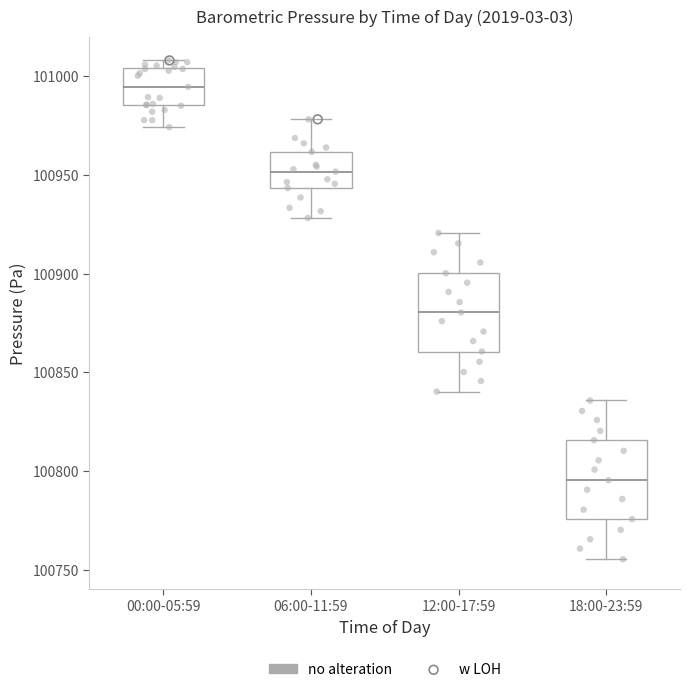

Reading left to right, transcribe this box plot: for each box, give where its median line is, the range the box spans, and where its two whiskers end, as read against the y-axis. The values are not printed on the chart, so give them approximately, as read against the axis.

00:00-05:59: median 100995, box 100985 to 101005, whiskers 100975 to 101010
06:00-11:59: median 100950, box 100945 to 100960, whiskers 100930 to 100980
12:00-17:59: median 100880, box 100860 to 100900, whiskers 100840 to 100920
18:00-23:59: median 100795, box 100775 to 100815, whiskers 100755 to 100835